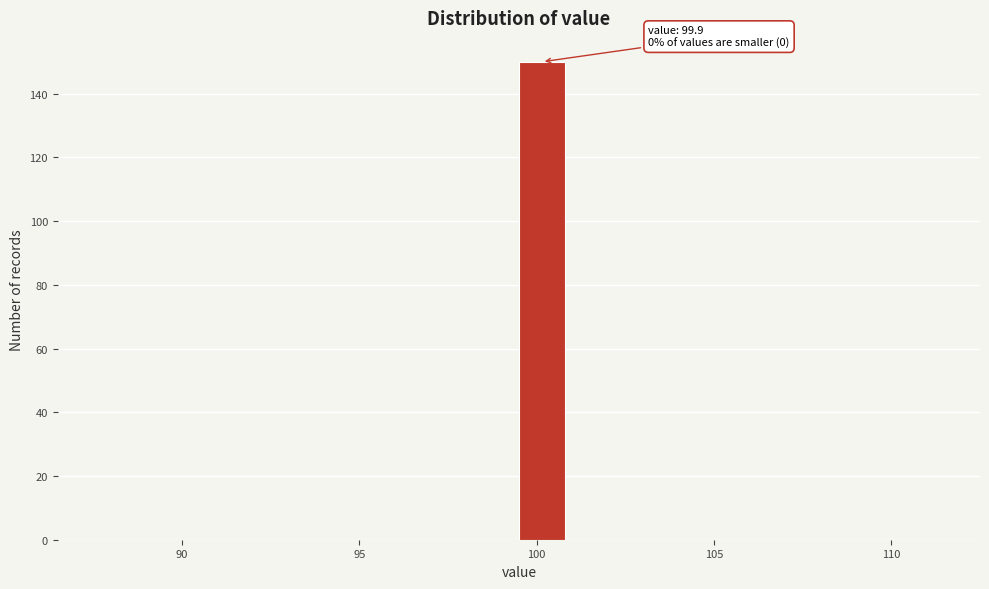

Around what value on the x-axis is the tallest bar? Give the approximate position of its centre, as read against the axis.

100.0